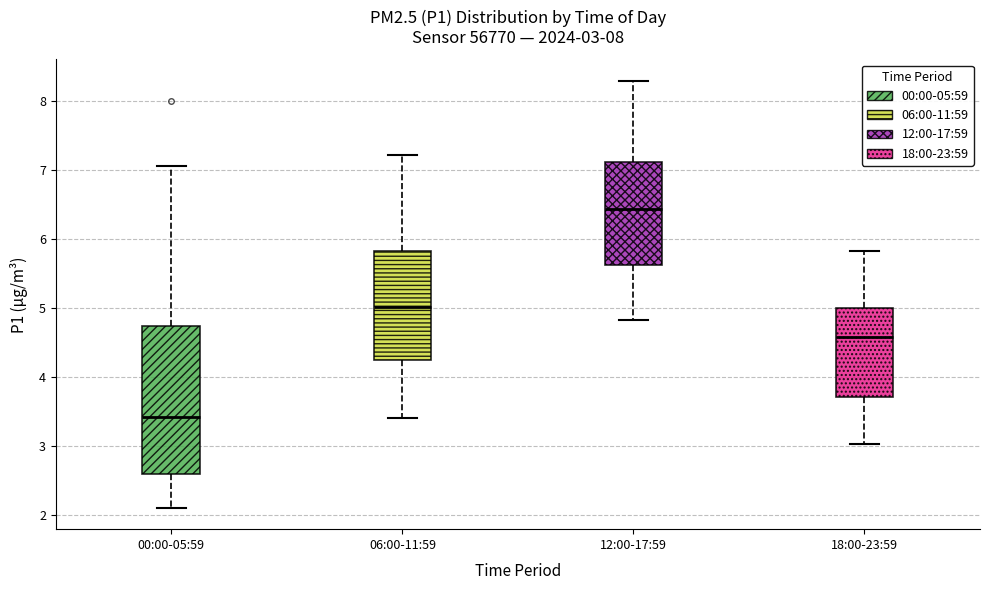

Which box is the tallest, from its lower edge to its upper edge?

00:00-05:59